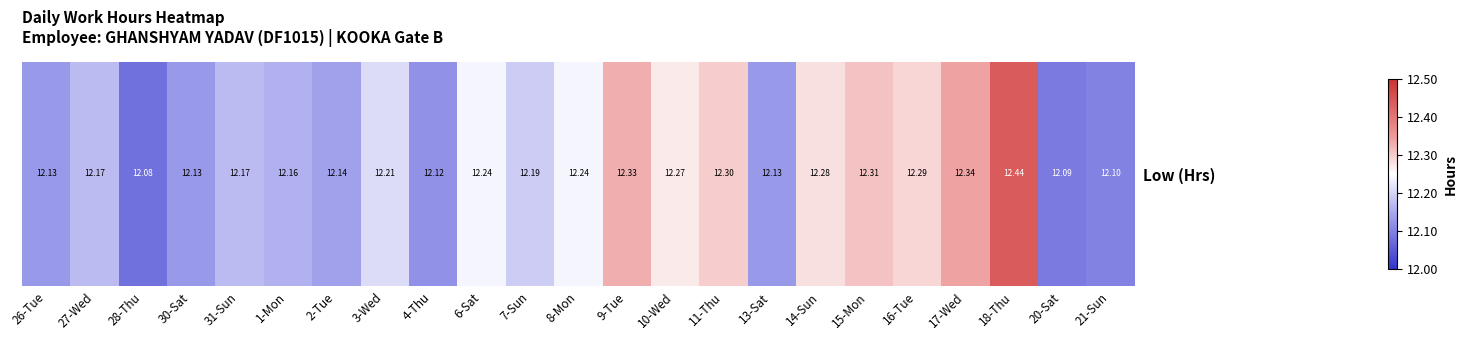

Which label corresponds to the largest value in the chart?

18-Thu